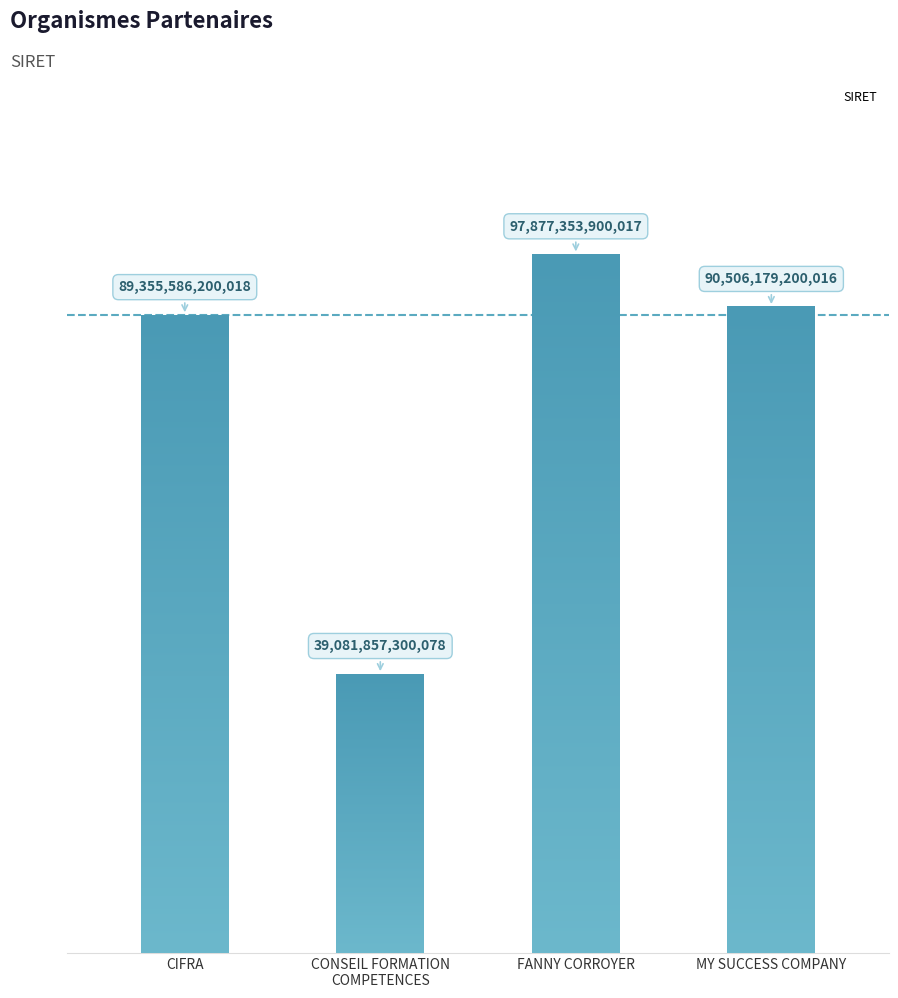

List the labels in order of value, smallest first.

CONSEIL FORMATION
COMPETENCES, CIFRA, MY SUCCESS COMPANY, FANNY CORROYER